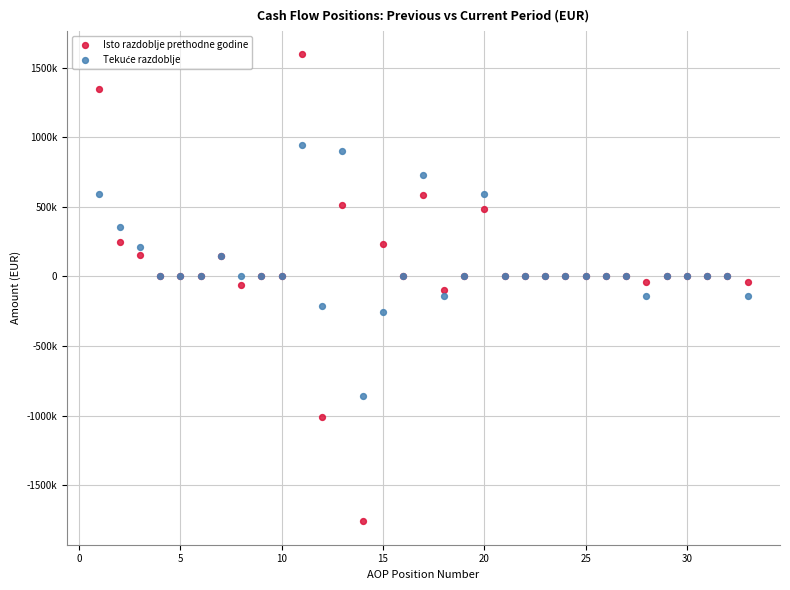

Which series has the widest spread of Y values?

Isto razdoblje prethodne godine